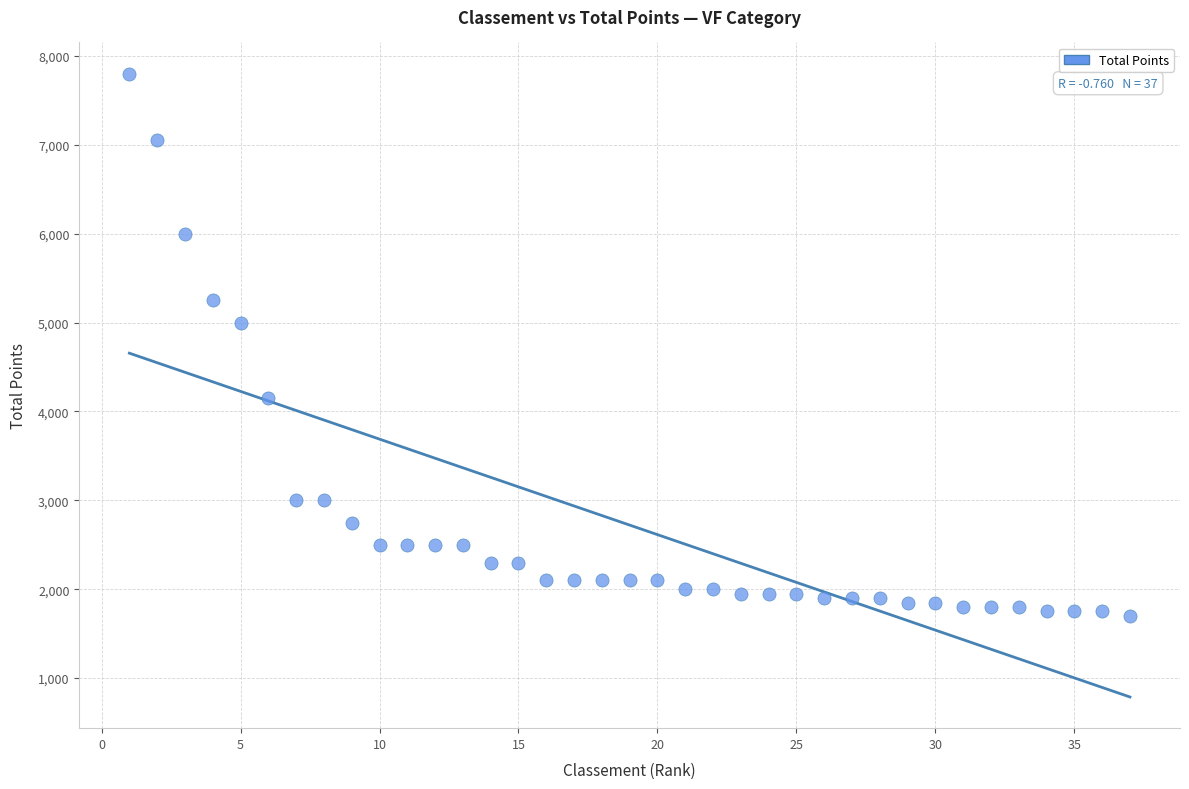

What is the range of Y values (max minus min)?

6100